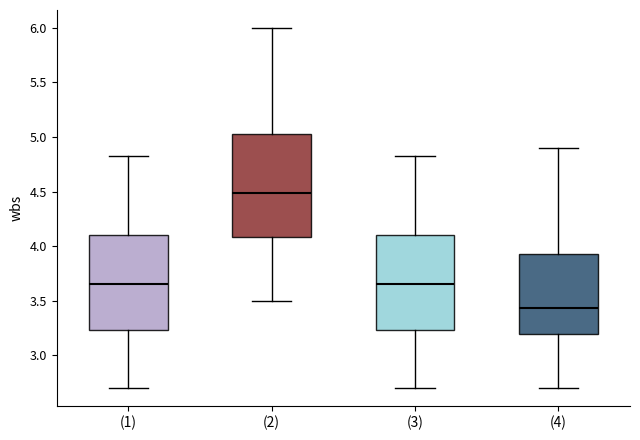

Which box has the lowest median line?

(4)